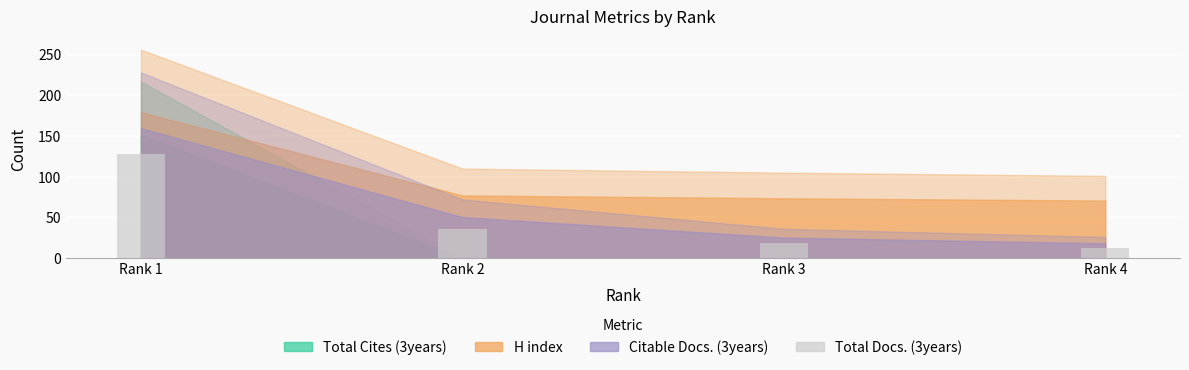

Reading left to right, list all the values displayed in this chart.

Rank 1=128.3	Rank 2=36.0	Rank 3=18.0	Rank 4=13.0